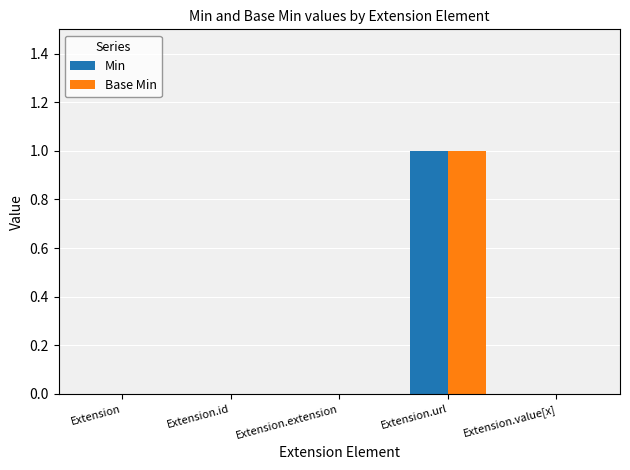

At which category is the sum across all series the highest?

Extension.url